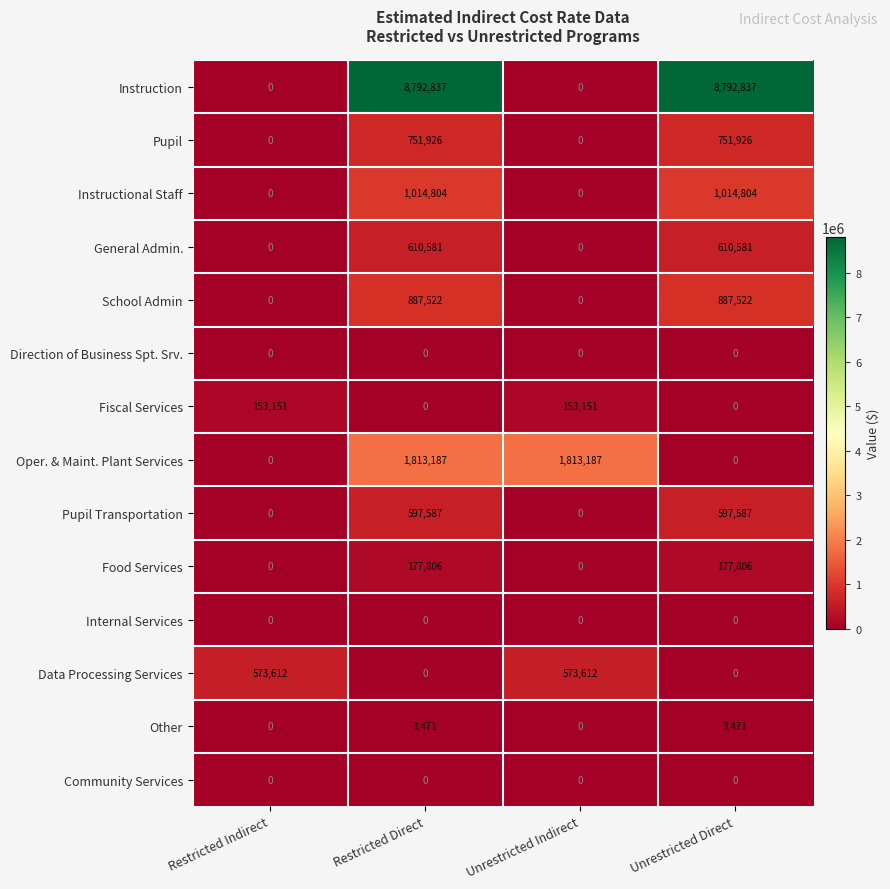

Is the value of Fiscal Services at Restricted Indirect greater than the value of Pupil at Restricted Direct?

No